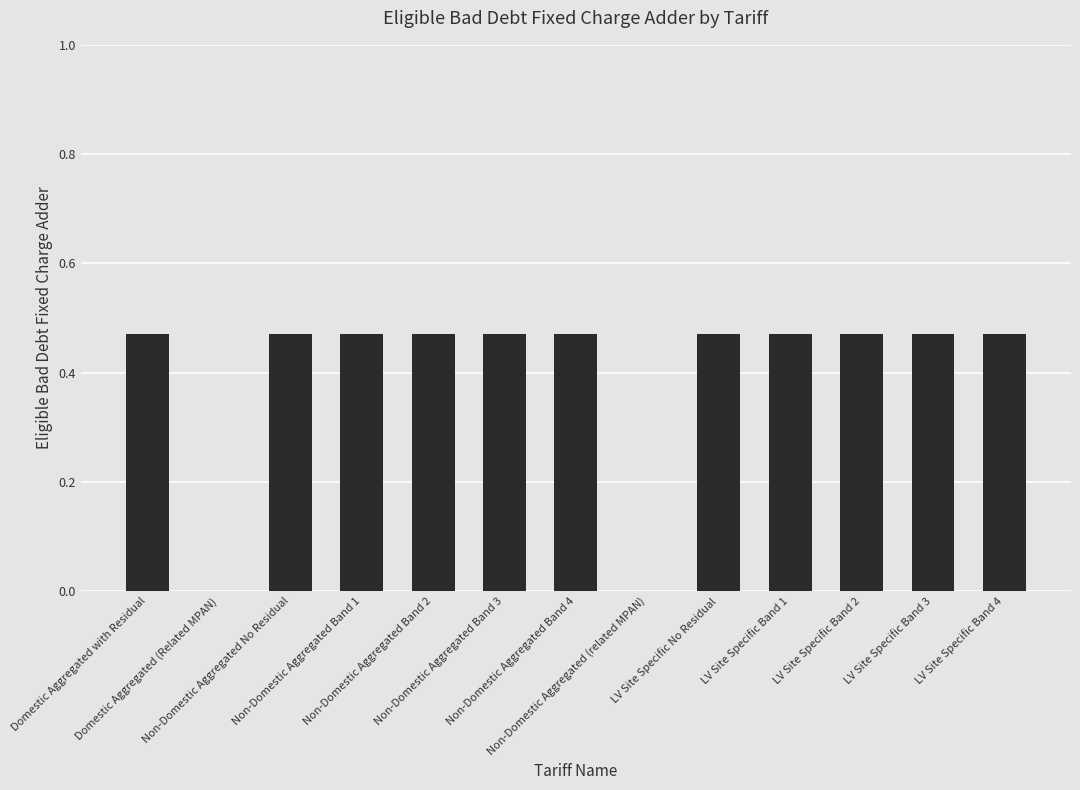

What is the sum of all values?

5.2